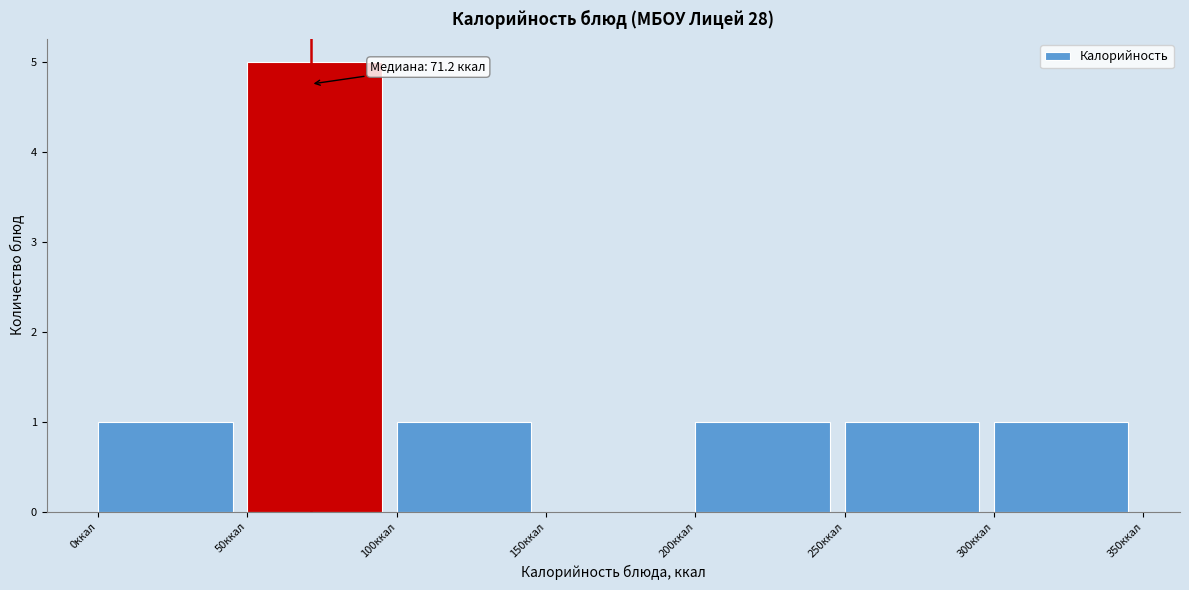

Which range on the x-axis has the tallest bar?

50 to 100